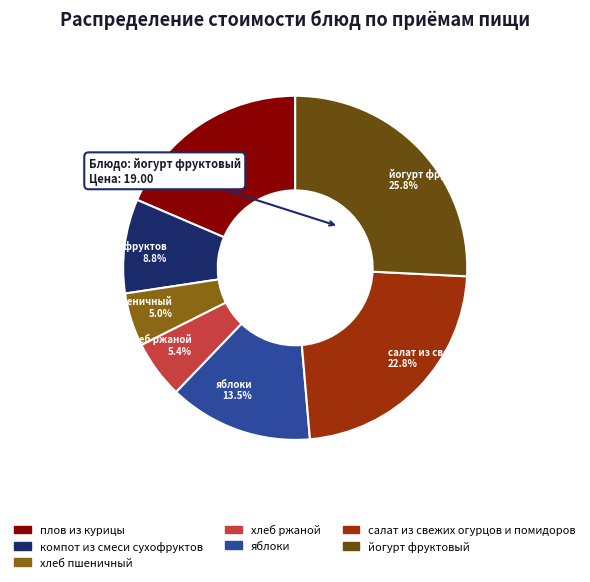

True or false: хлеб пшеничный accounts for 1% of the total.

False